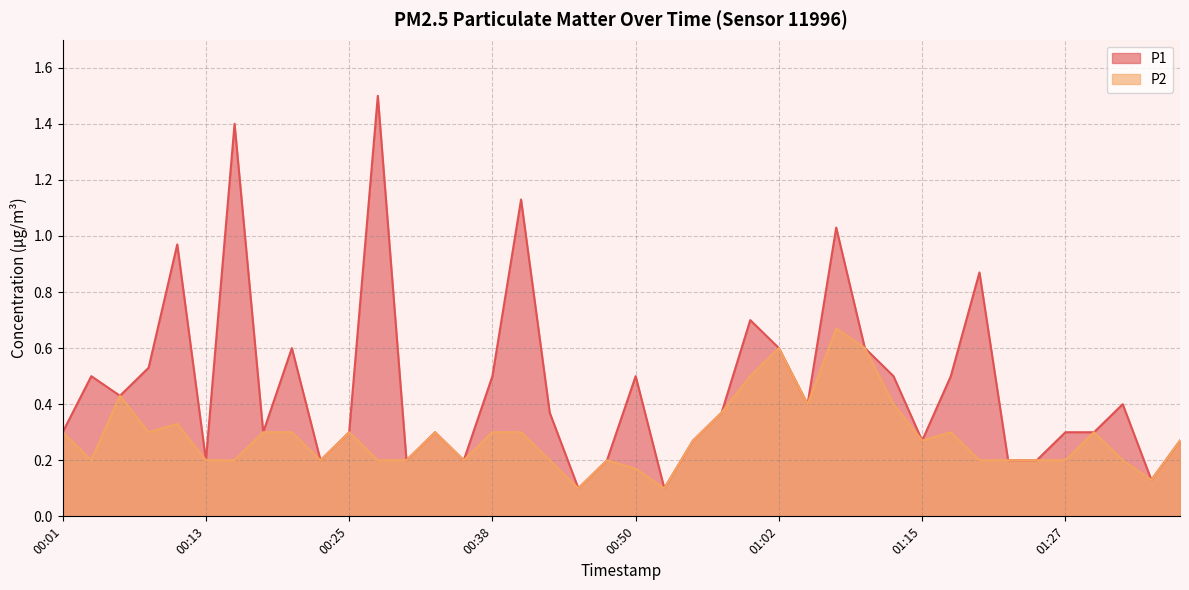

What position from the right is 01:10?

12